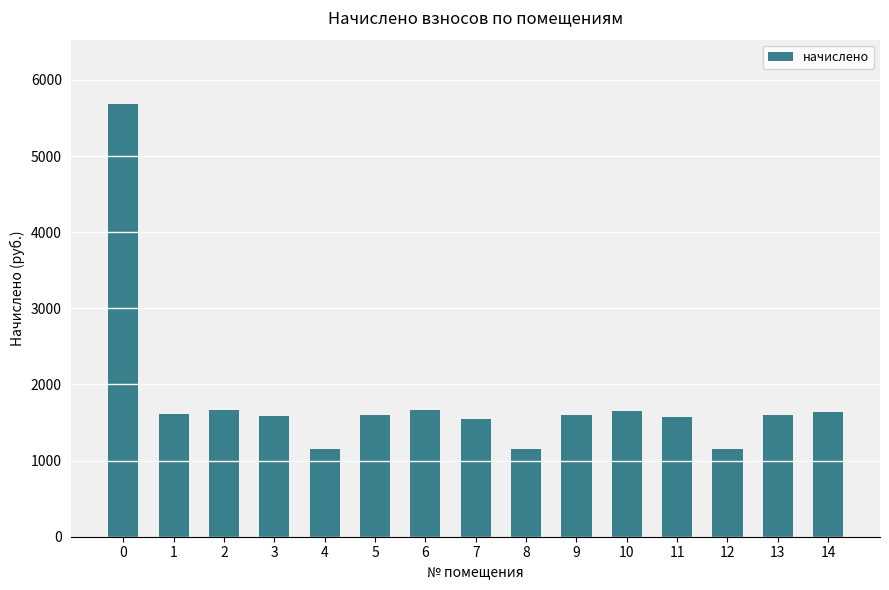

What is the sum of all values?

26859.9